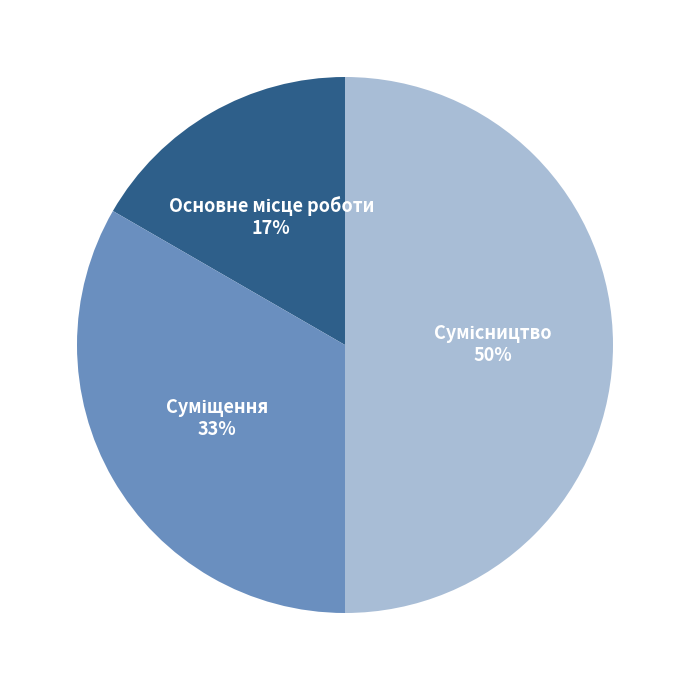

To the nearest percent, what is the average slice percentage?

33%